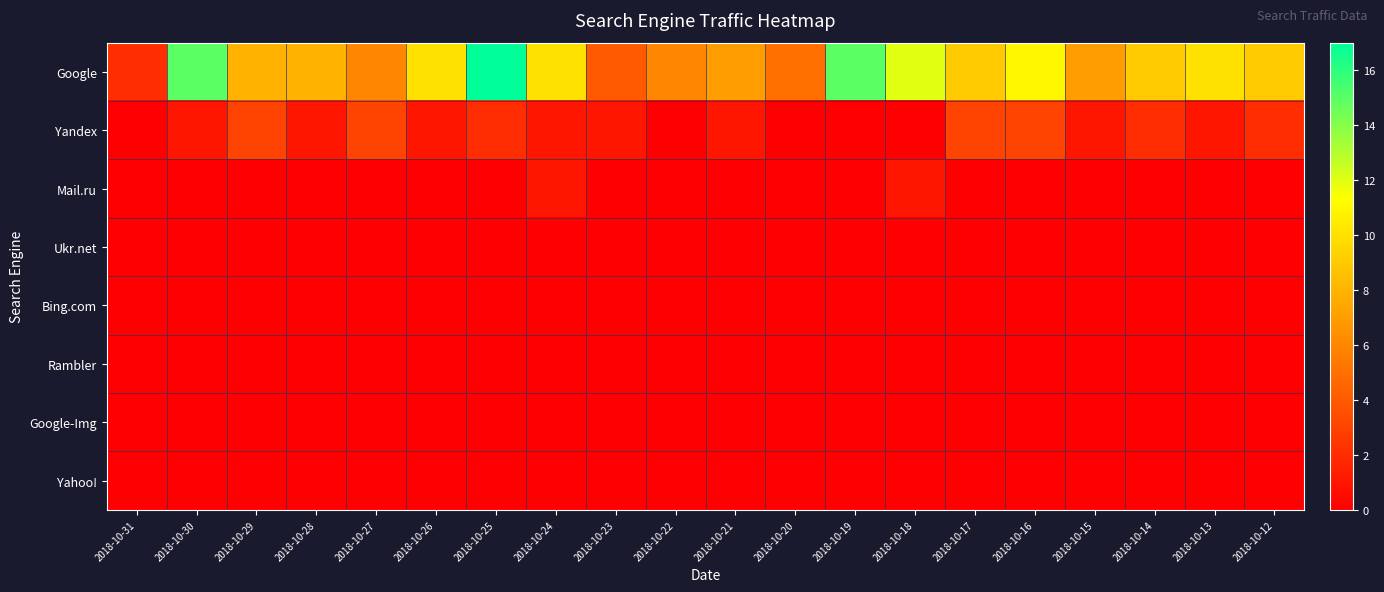

What is the difference between the highest and lowest values at 2018-10-26?

10